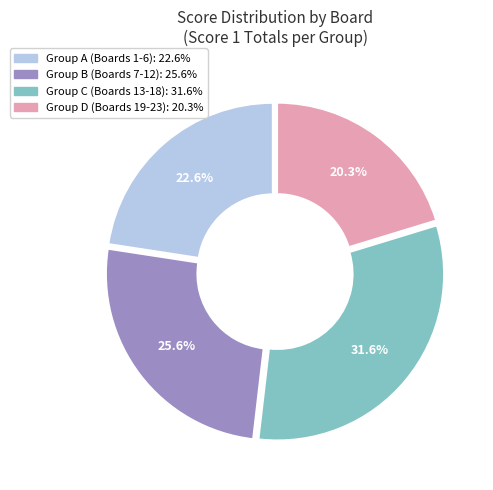

Does any single category account for the majority?

No